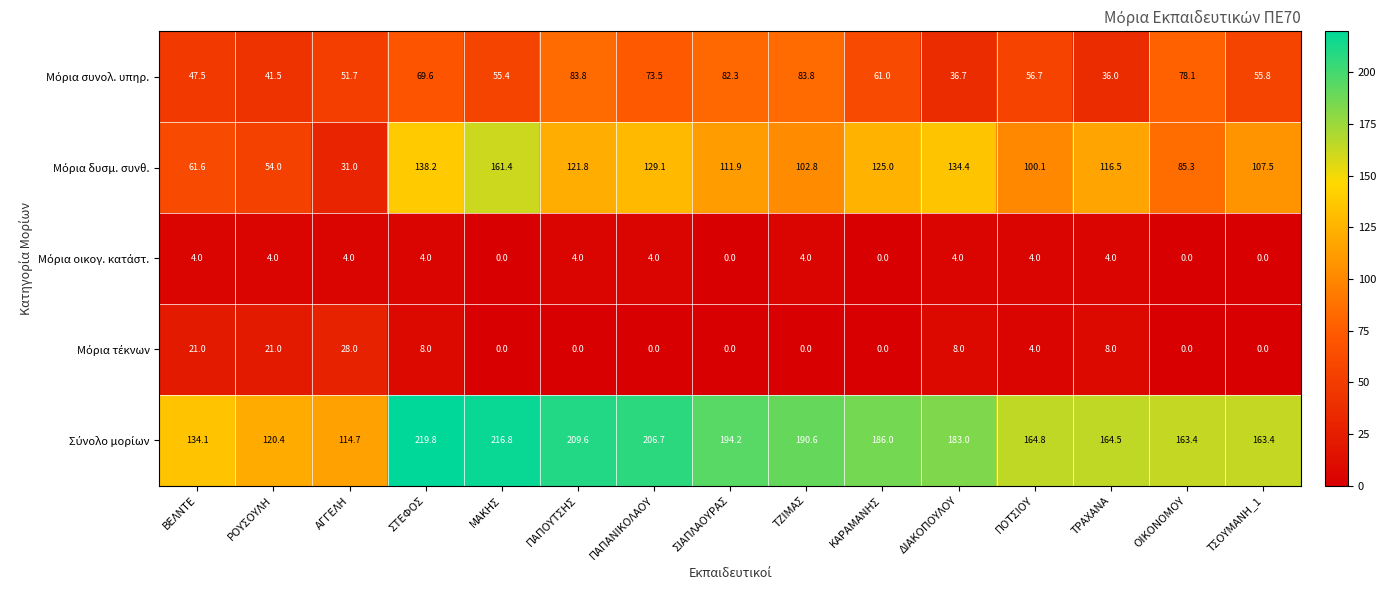

What is the total value across all series at ΜΑΚΗΣ?

433.6